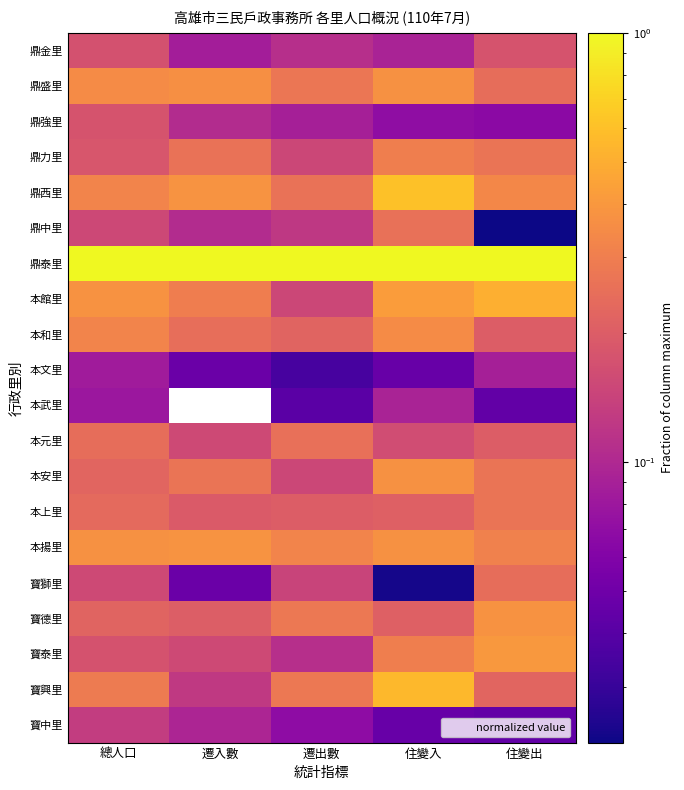

Which series changed the most between 遷出數 and 住變出?

本館里